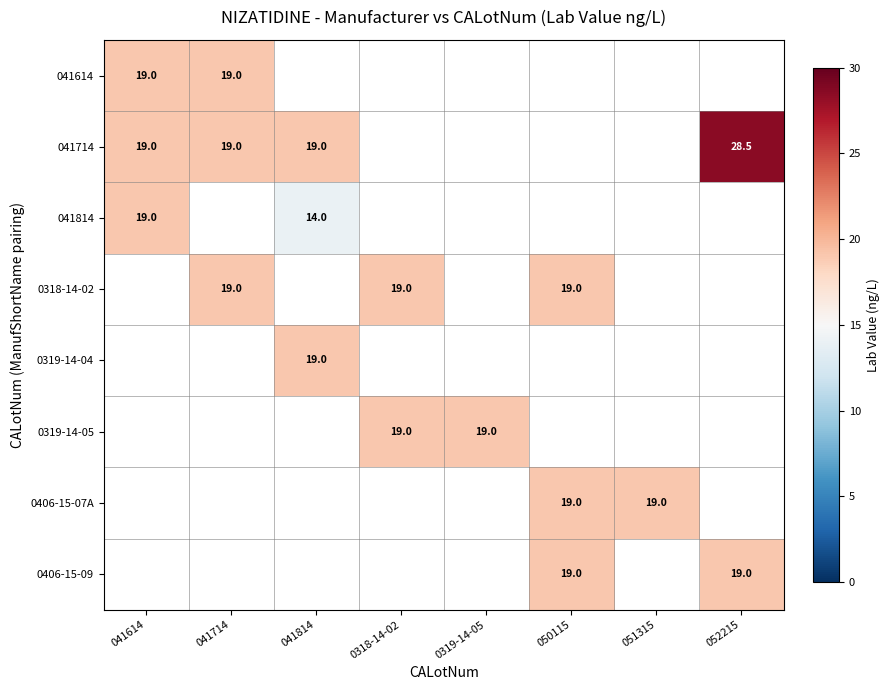

Is it true that 041714 equals 19.0 at 041714?

True